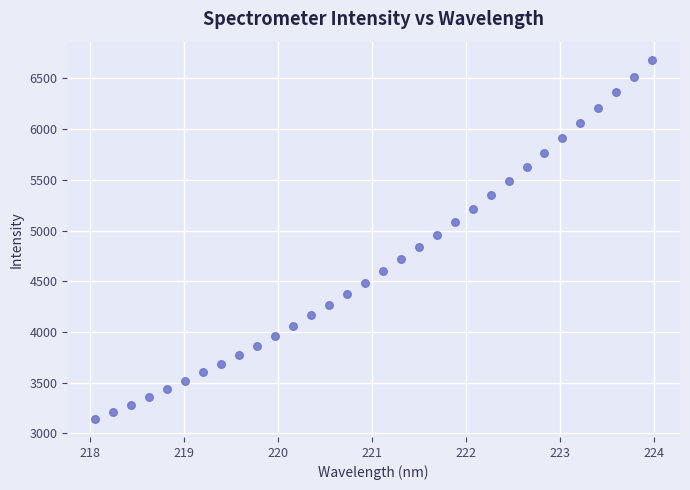

What is the range of Y values (max minus min)?

3542.2